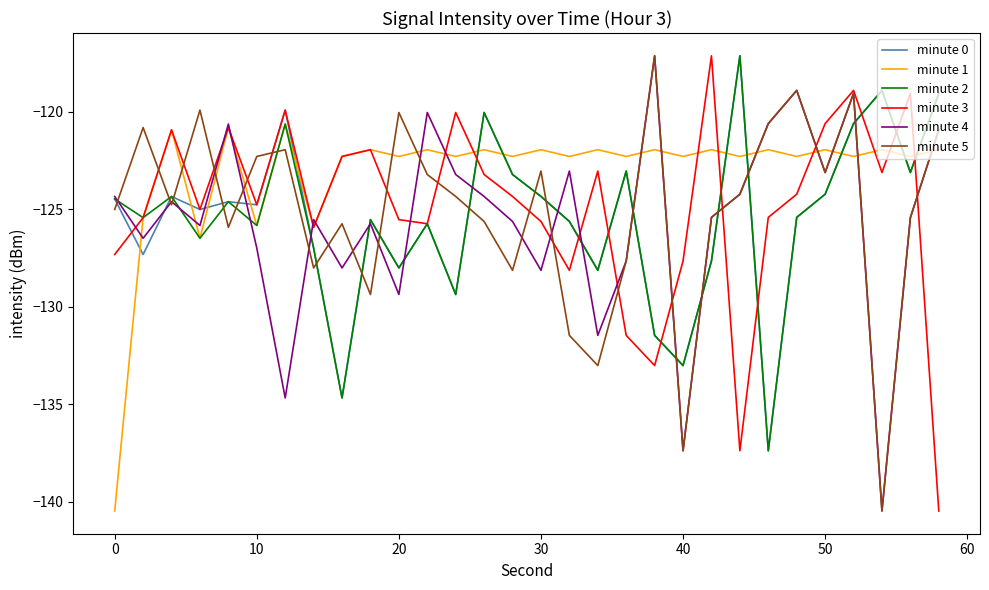

True or false: minute 5 and minute 2 cross at least once.

True